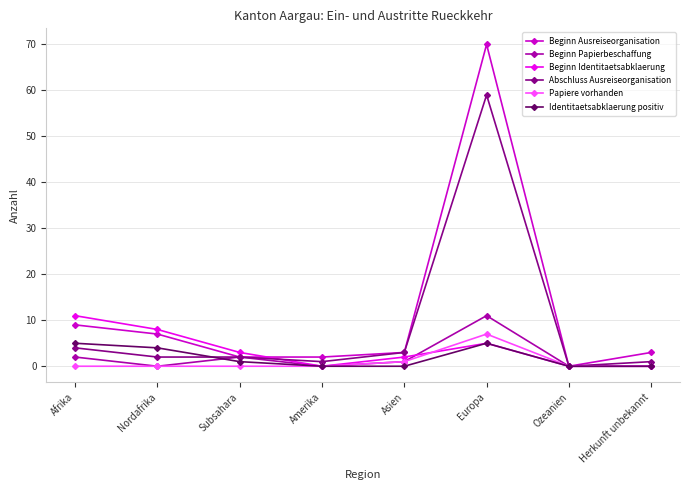

Between Afrika and Ozeanien, which series saw the biggest shift?

Beginn Identitaetsabklaerung